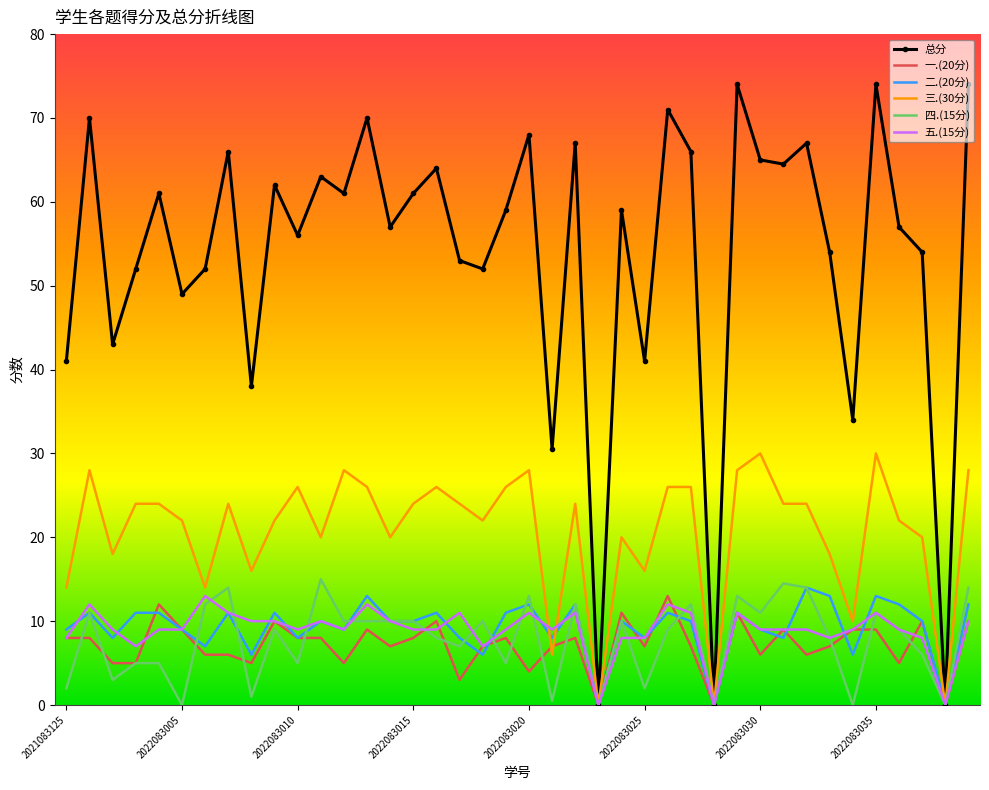

Which series has the largest range (max minus min)?

总分